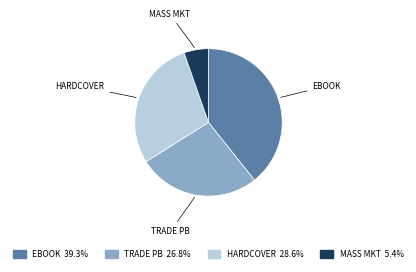

How many slices are in this pie chart?

4